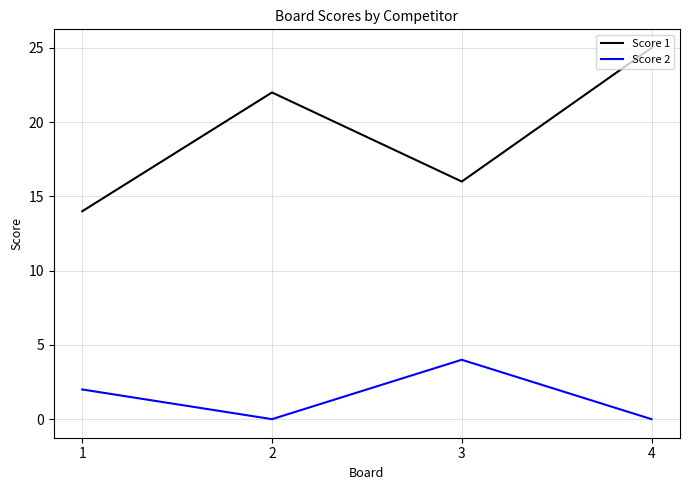

How many Score 1 values are between 16 and 25?

3